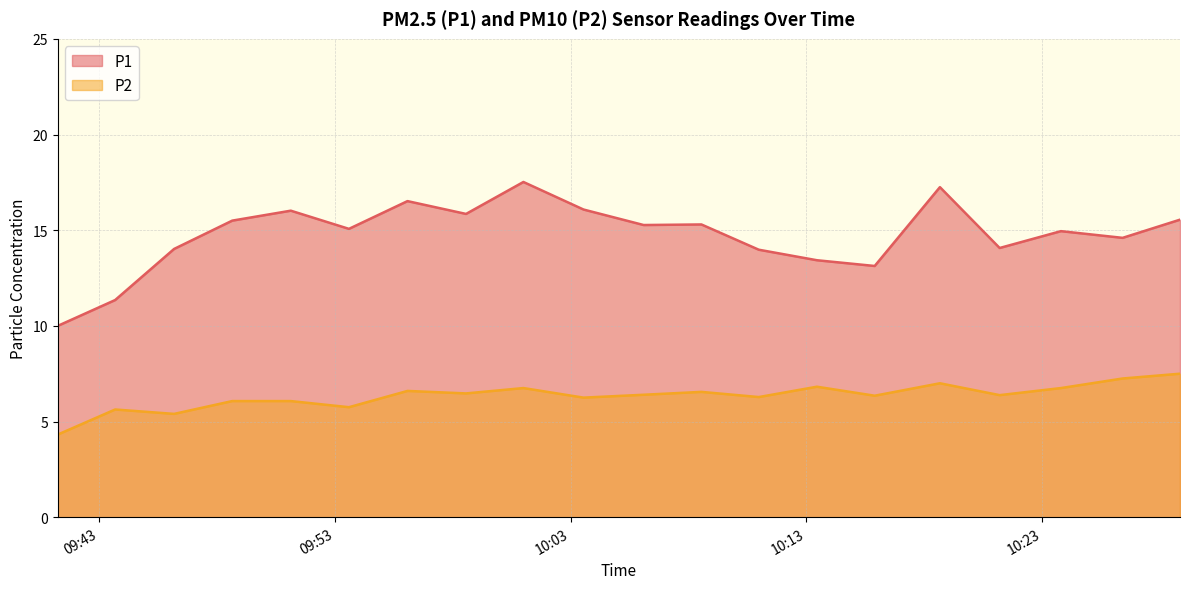

What is the sum of the P2 values at 2023-11-19T10:28:51 and 2023-11-19T10:18:40?

14.5